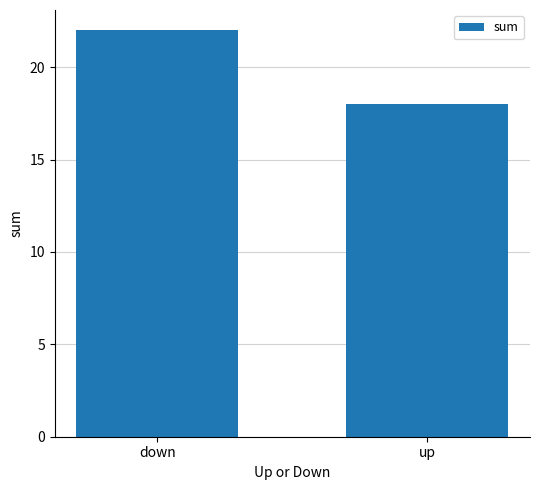

Rank the categories by value from highest to lowest.

down, up